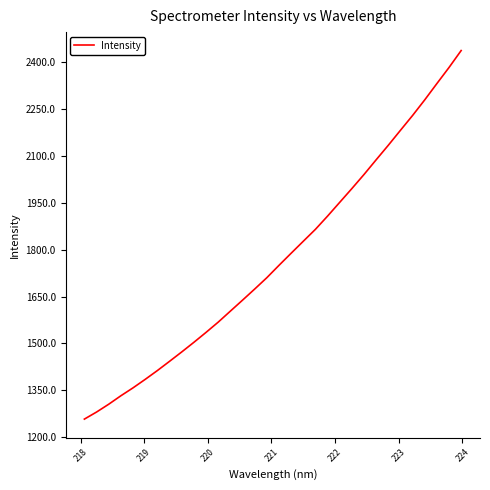

How many lines are shown in the chart?

1